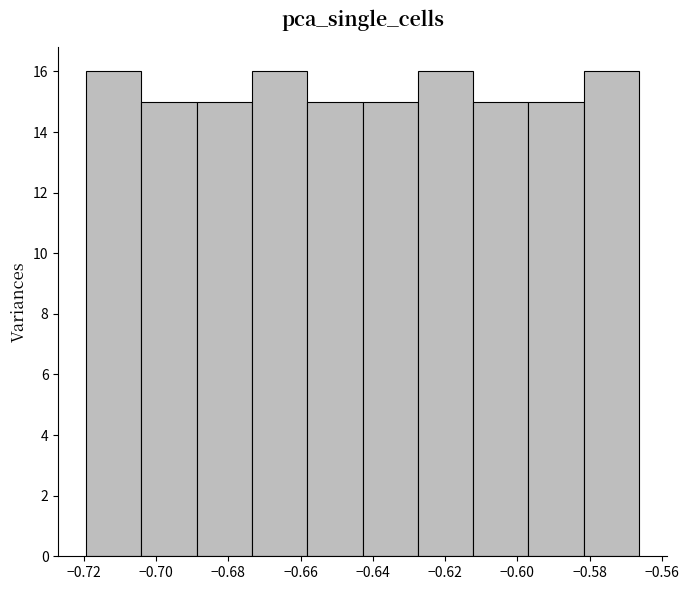

What is the height of the bar covering -0.642 to -0.628 on the x-axis? Neither the bar edges nor the heights are printed on the chart, so give them approximately, as read against the axes.

15